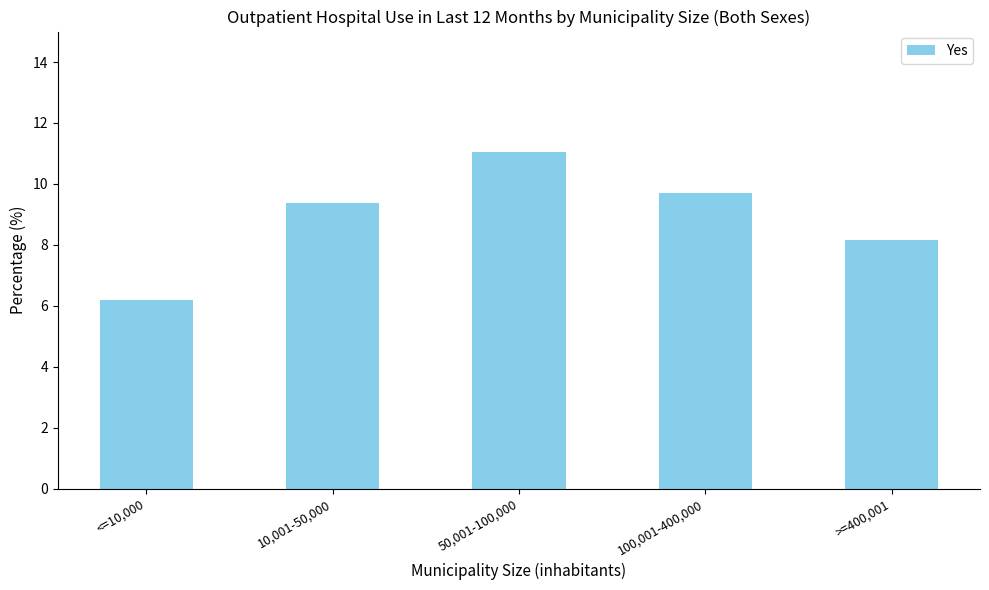

Reading right to left, extract all data points from this chart.

>=400,001=8.2	100,001-400,000=9.7	50,001-100,000=11.1	10,001-50,000=9.4	<=10,000=6.2